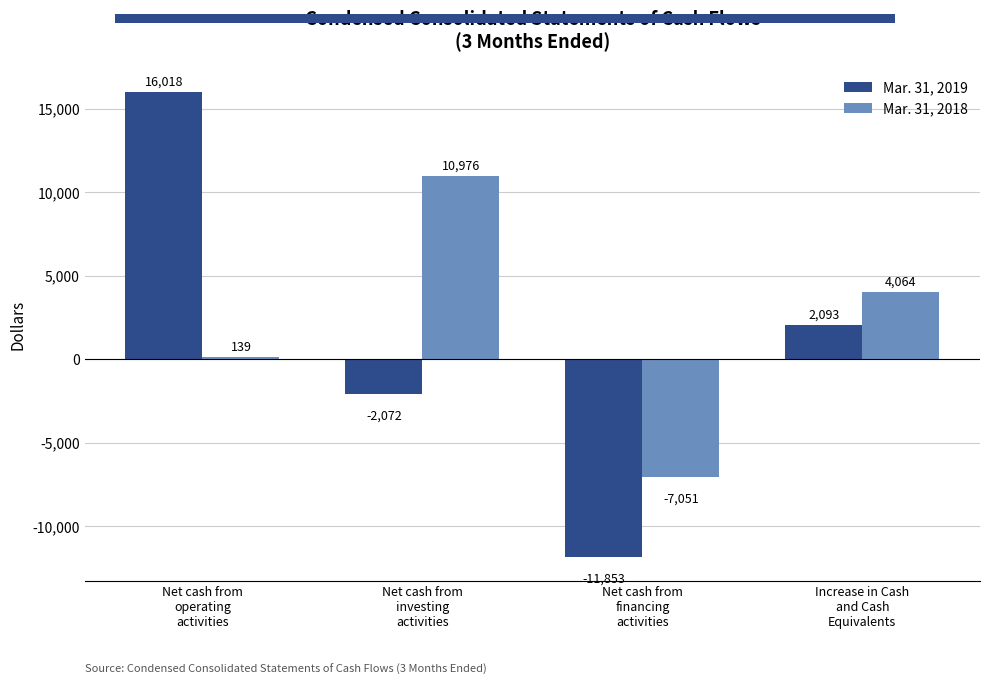

List the labels in order of Mar. 31, 2019 value, largest first.

Net cash from
operating
activities, Increase in Cash
and Cash
Equivalents, Net cash from
investing
activities, Net cash from
financing
activities